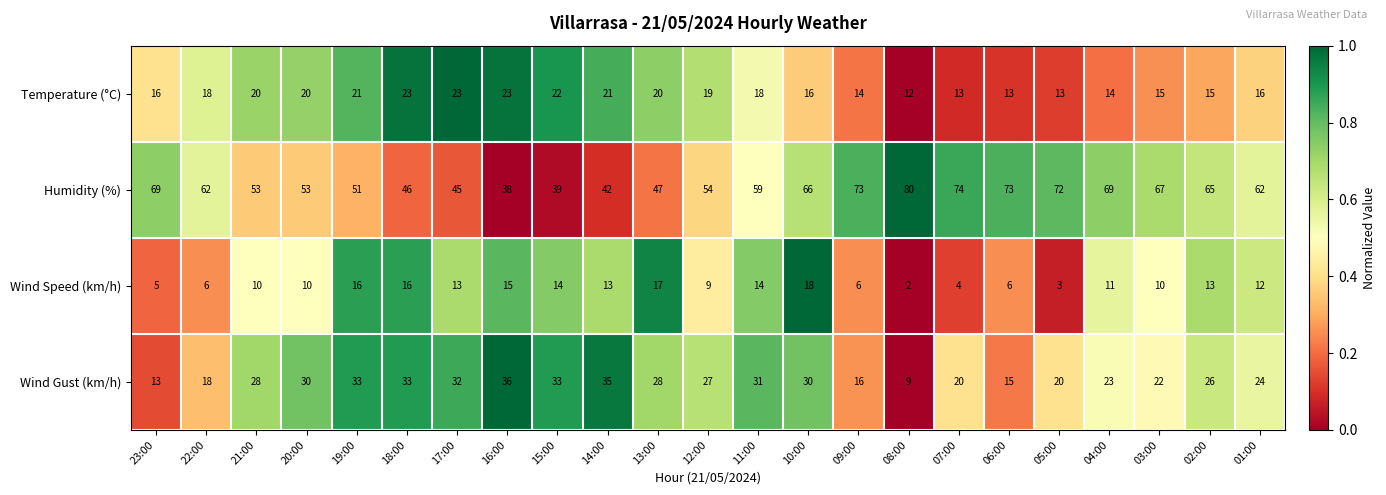

Which series has the largest total across all categories?

Humidity (%)